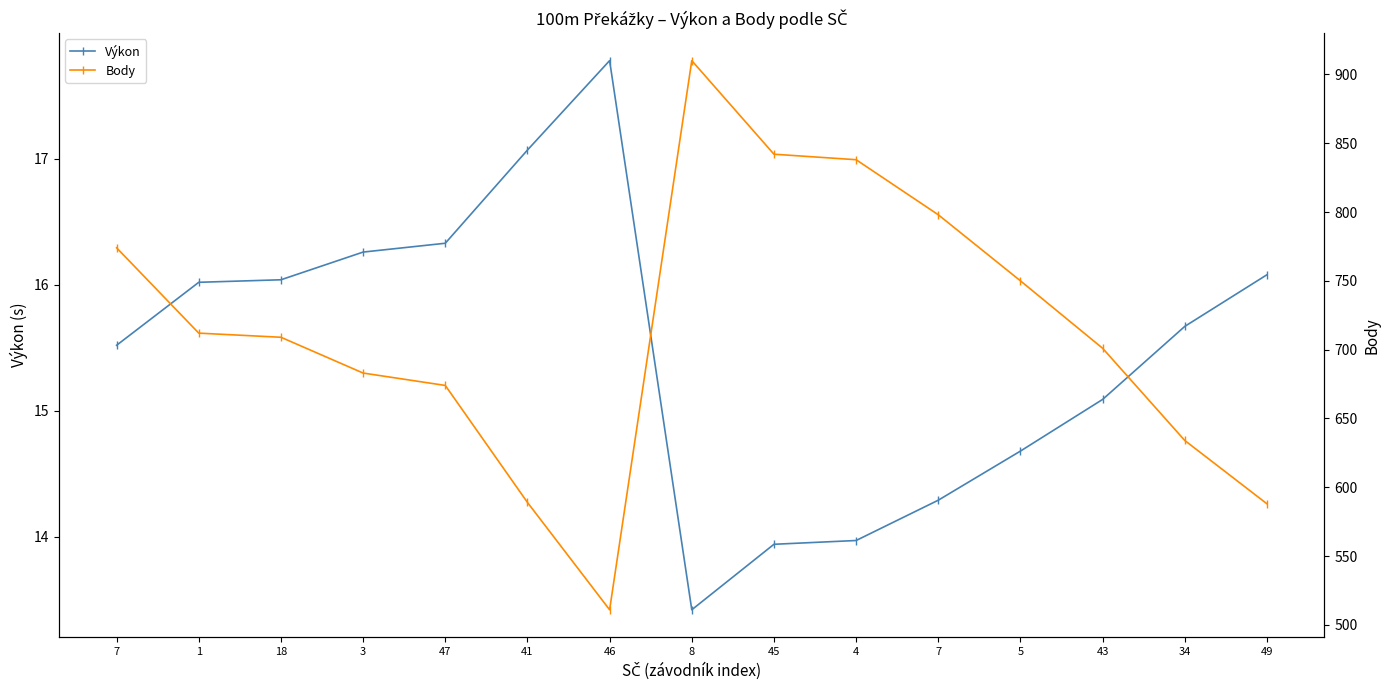

What is the sum of the Body values at 49 and 43?

1289.0